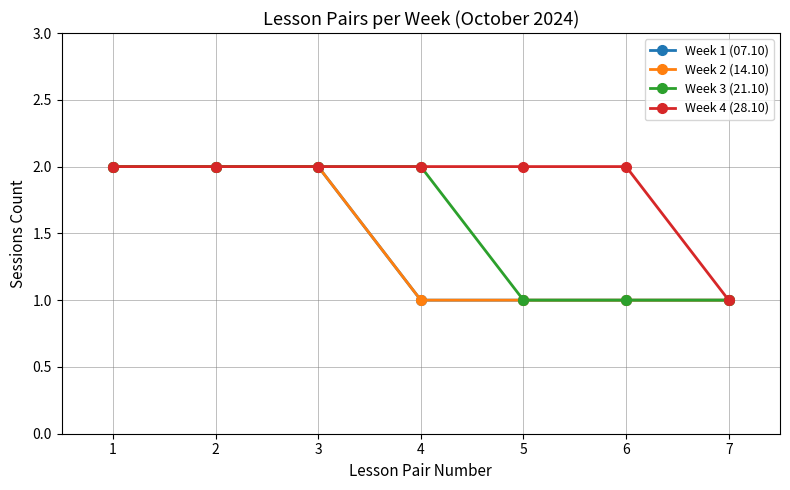

What is the sum of the Week 2 (14.10) values at 5 and 6?

2